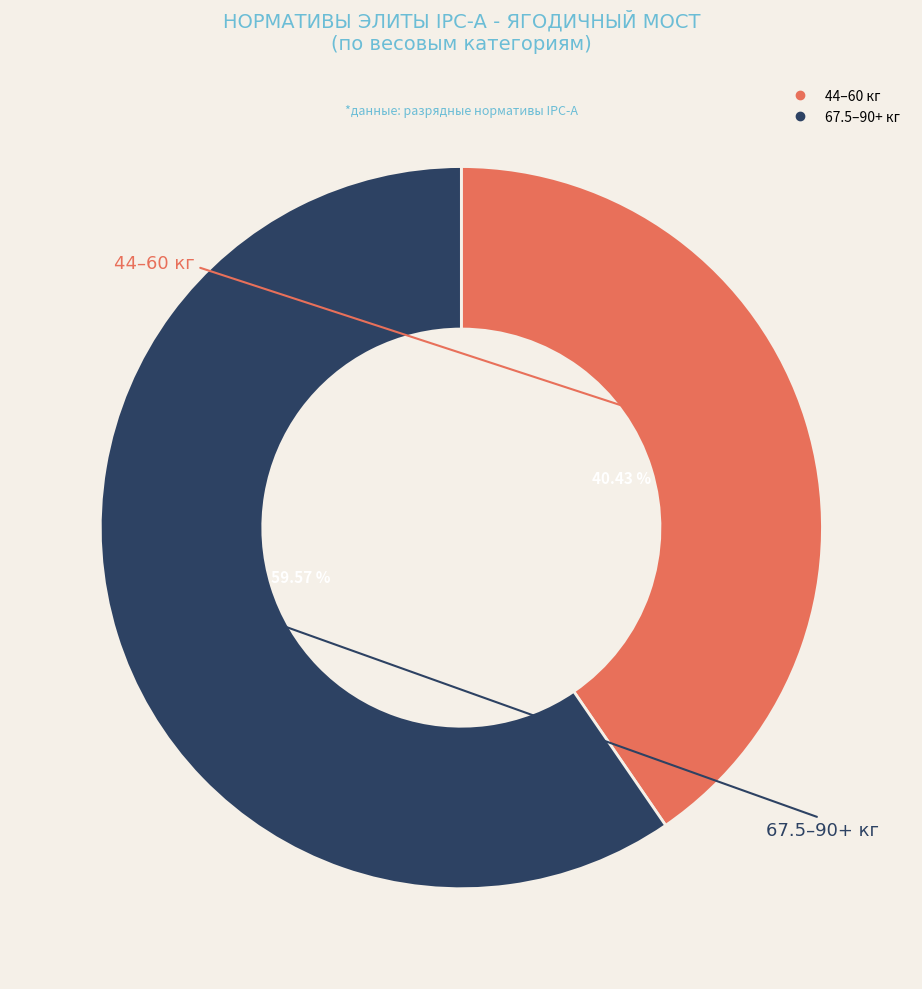

To the nearest percent, what is the difference between the largest and smallest slice percentages?

19%